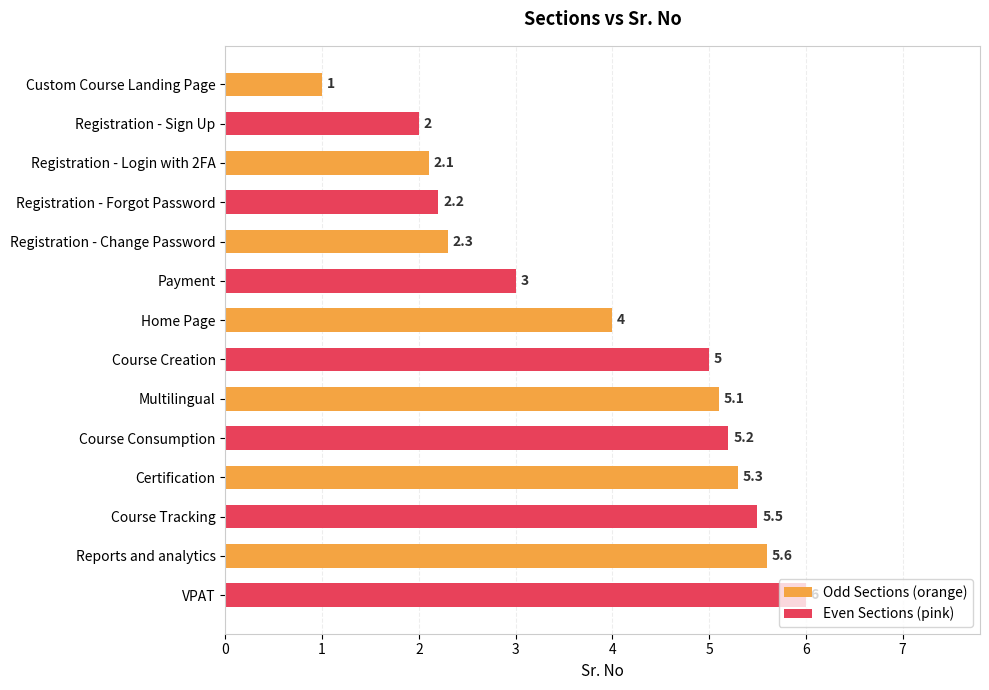

The value of Even Sections (pink) at Registration - Login with 2FA is 3.2. True or false?

False